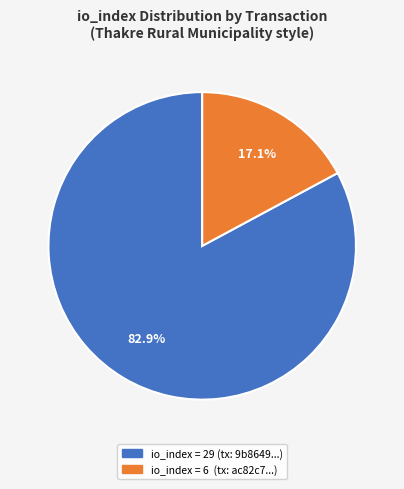

How many slices are in this pie chart?

2